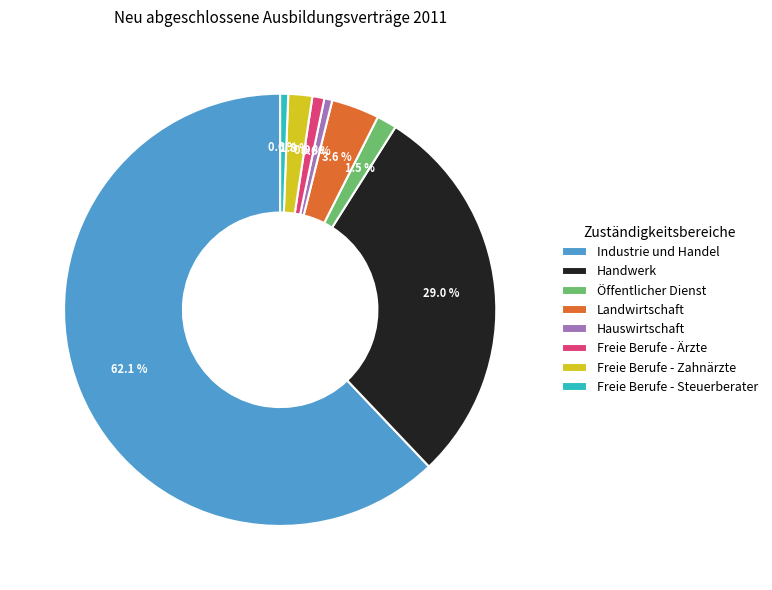

Do Landwirtschaft and Freie Berufe - Steuerberater together represent more than half of the pie?

No